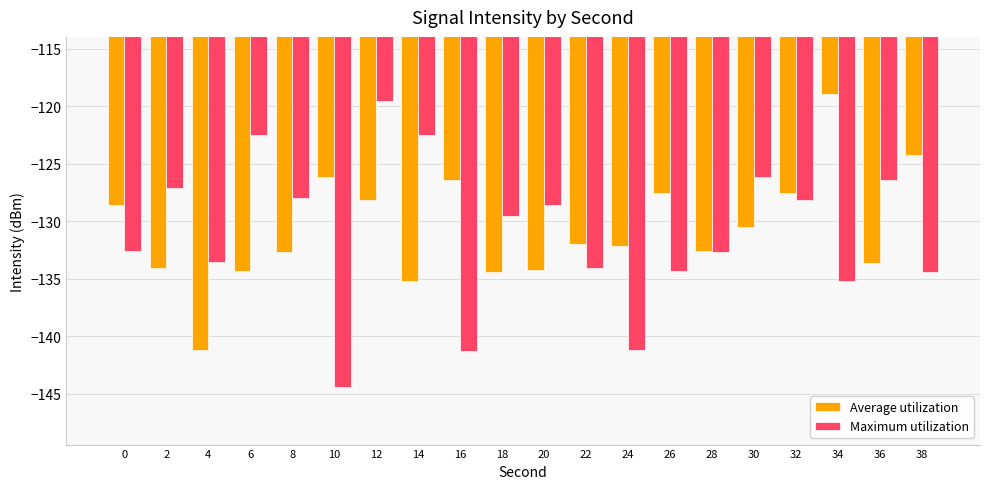

Rank the series by their average value, from lowest to highest.

Maximum utilization, Average utilization